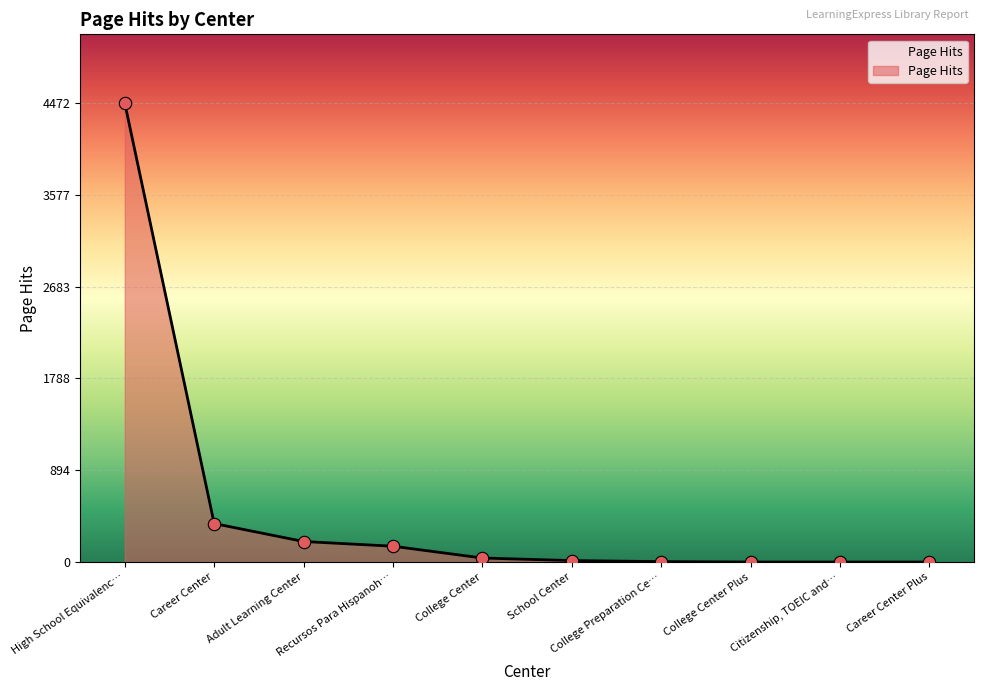

Between College Center and Career Center, which is larger?

Career Center